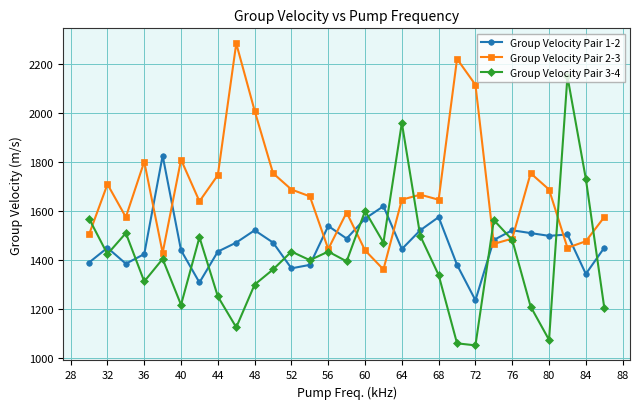

True or false: Group Velocity Pair 2-3 has more than 0 points higher than both neighbors.

True